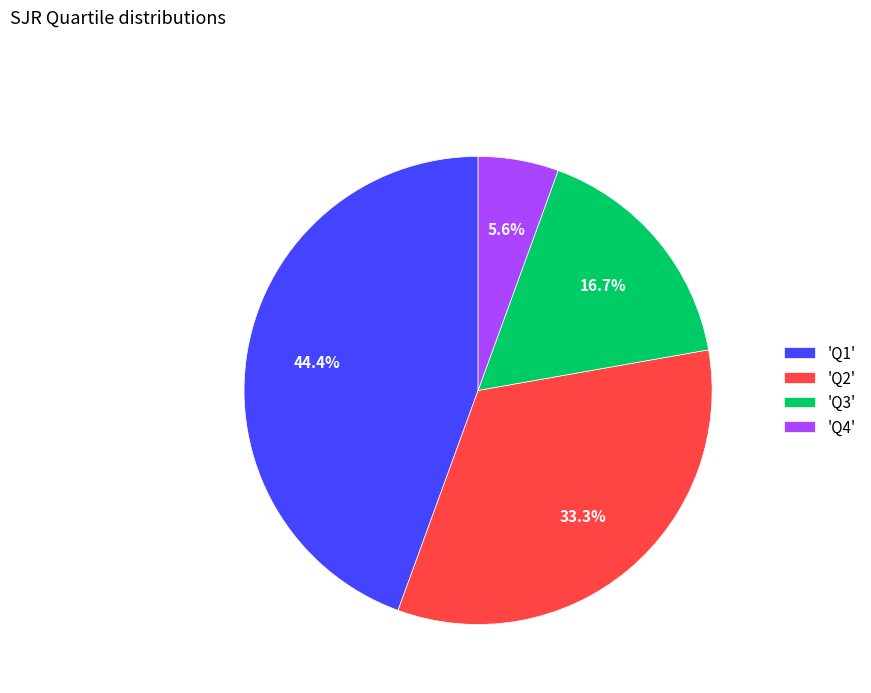

To the nearest percent, what is the average slice percentage?

25%